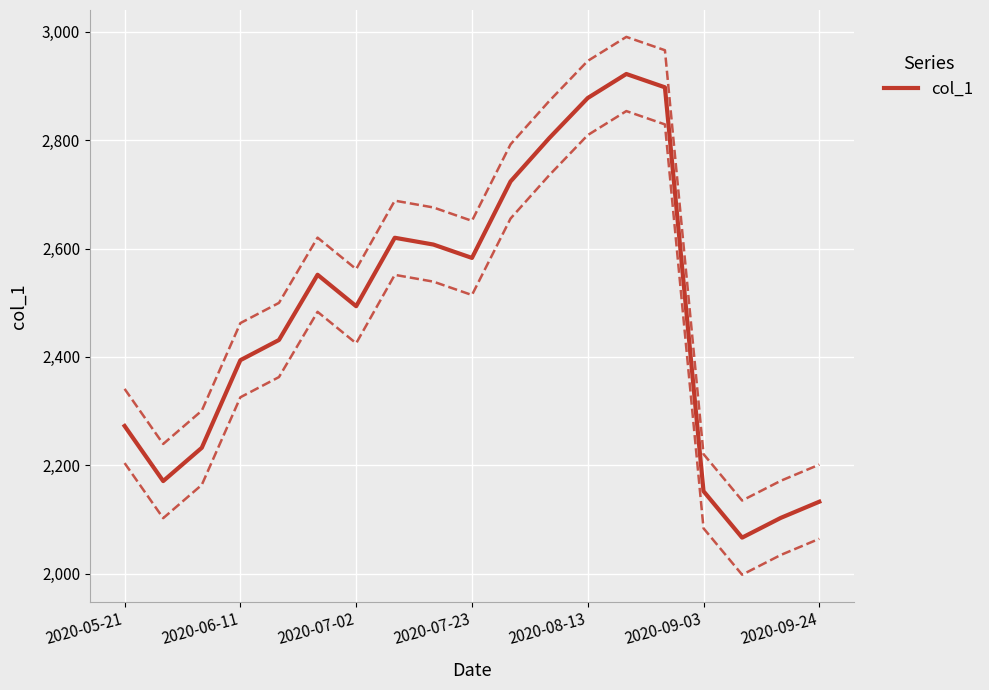

Is it true that col_1 equals 829.5 at 2020-09-24?

False